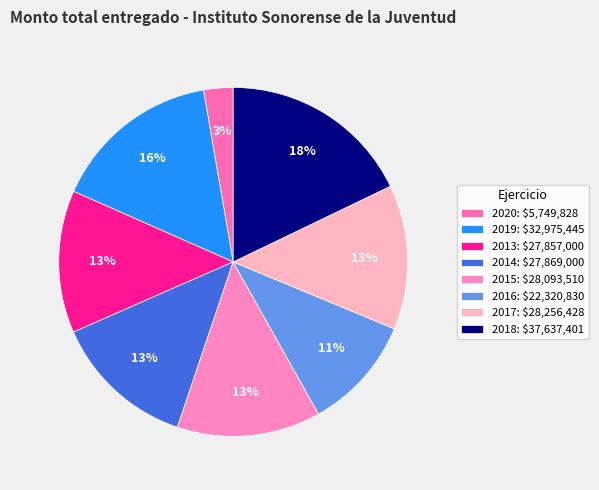

Count the number of slices in the pie.

8